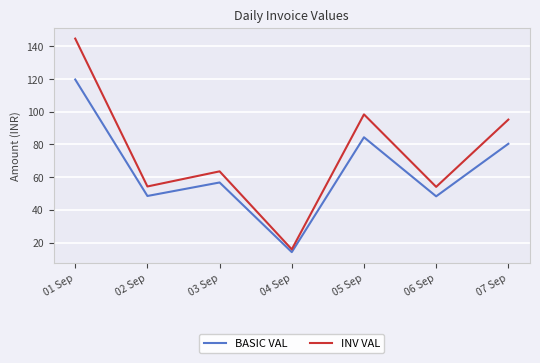

What is the difference between the second highest and minimum values in the BASIC VAL series?

70.3